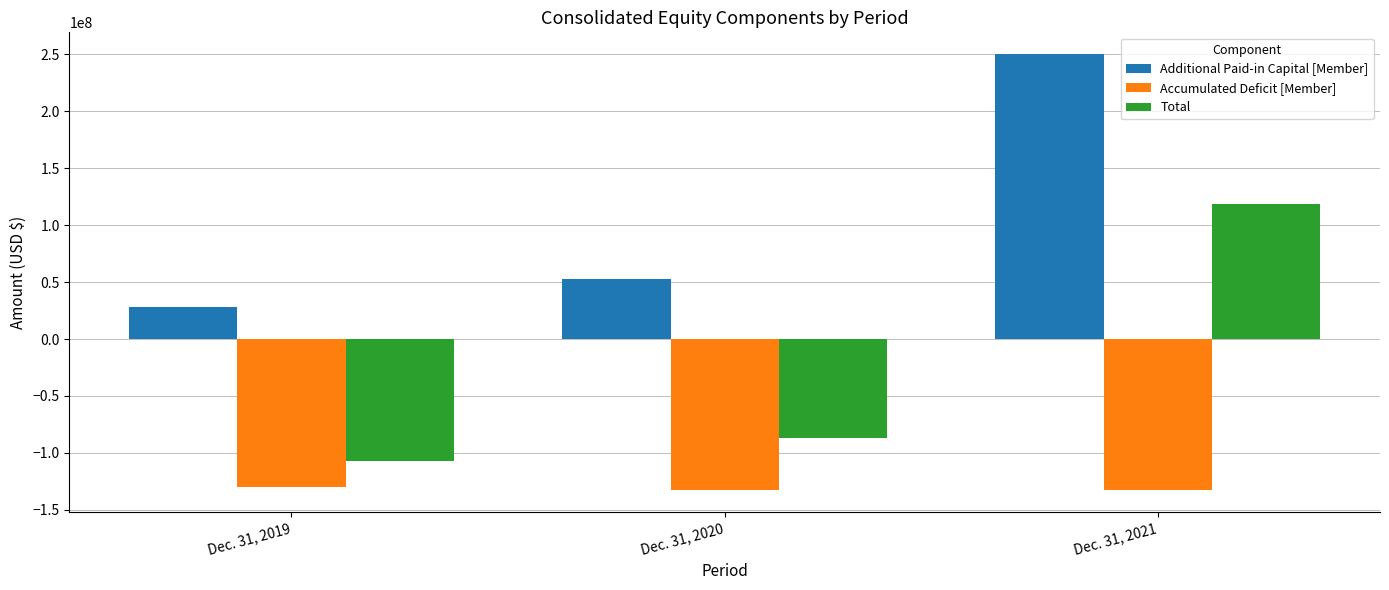

How many categories are shown in the chart?

3